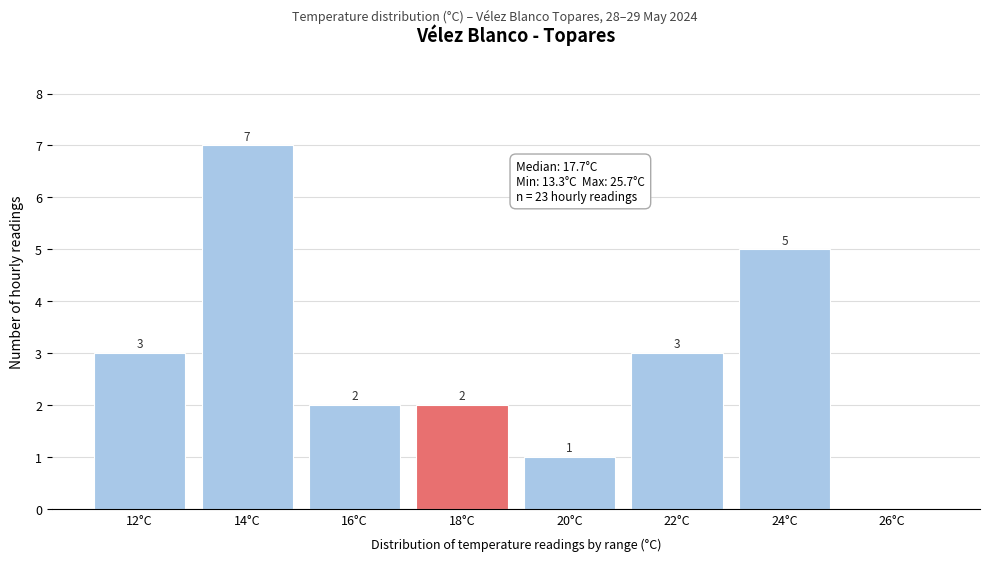

Reading left to right, list all the values displayed in this chart.

12°C=3	14°C=7	16°C=2	18°C=2	20°C=1	22°C=3	24°C=5	26°C=0